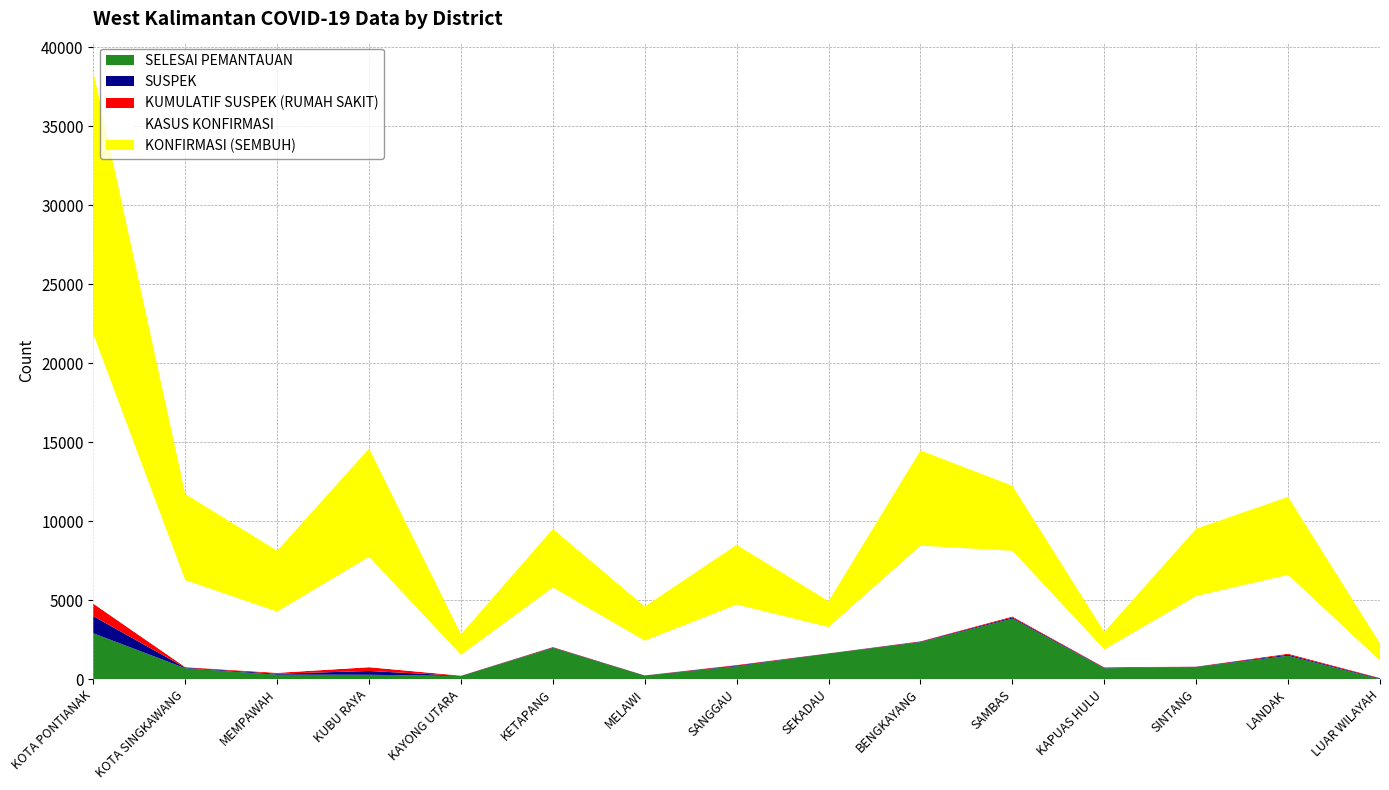

Reading left to right, extract all data points from this chart.

SELESAI PEMANTAUAN: 2902	691	284	278	201	1980	228	811	1623	2340	3840	687	770	1480	0
SUSPEK: 1085	37	58	239	12	30	10	45	11	32	64	34	17	66	40
KUMULATIF SUSPEK (RUMAH SAKIT): 789	37	58	239	12	30	10	45	11	32	64	34	17	66	40
KASUS KONFIRMASI: 17059	5500	3877	6989	1313	3765	2188	3819	1652	6046	4156	1126	4459	4989	1092
KONFIRMASI (SEMBUH): 16595	5455	3851	6855	1301	3705	2163	3781	1639	6026	4118	1109	4261	4935	1087